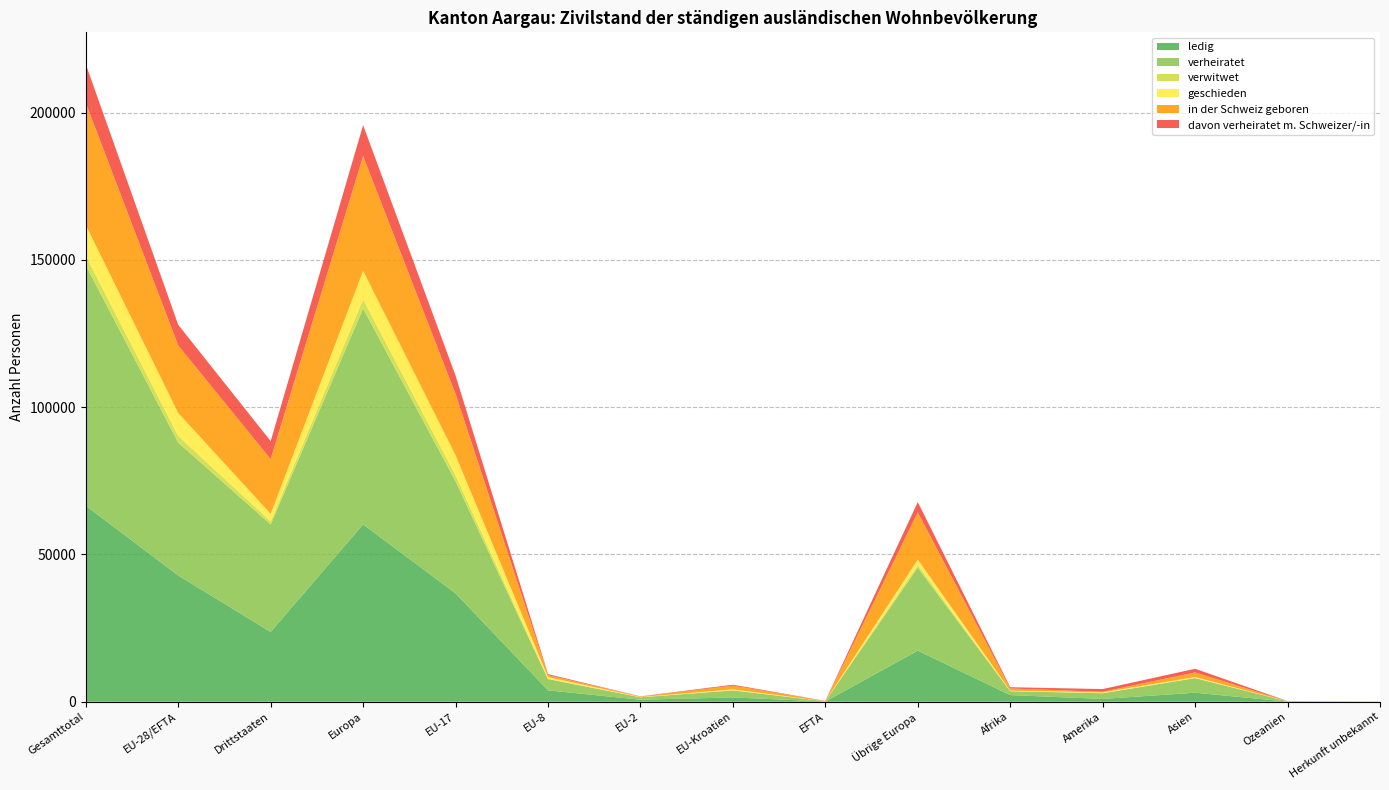

Reading left to right, what are all the values shown in this chart?

ledig: 66552	42871	23681	60214	36799	3865	680	1454	73	17343	2254	947	3058	41	38
verheiratet: 81625	45126	36499	73323	38037	3814	819	2365	91	28197	1313	1928	4931	109	21
verwitwet: 3299	2241	1058	3103	2033	92	10	104	2	862	37	44	113	0	2
geschieden: 10371	7810	2561	9669	6839	588	101	266	16	1859	161	256	274	8	3
in der Schweiz geboren: 41505	22933	18572	38969	20813	673	119	1266	62	16036	743	202	1576	10	5
davon verheiratet m. Schweizer/-in: 13114	7004	6110	10495	6210	336	85	324	49	3491	417	918	1233	50	1